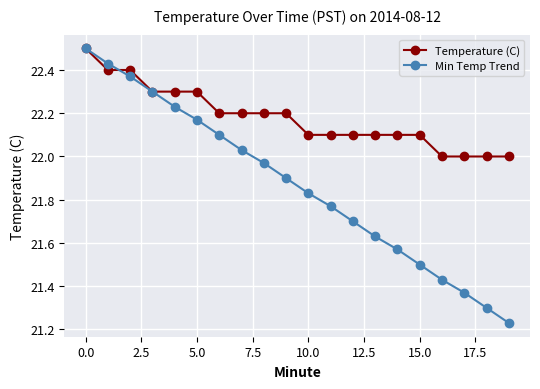

What is the sum of all Min Temp Trend values?

437.3